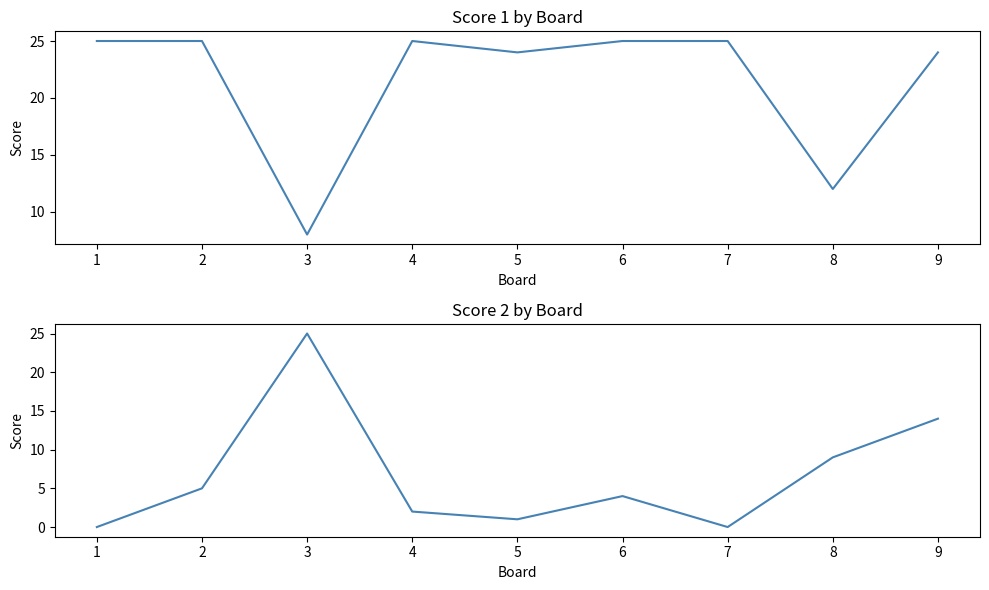

How many lines are shown in the chart?

2